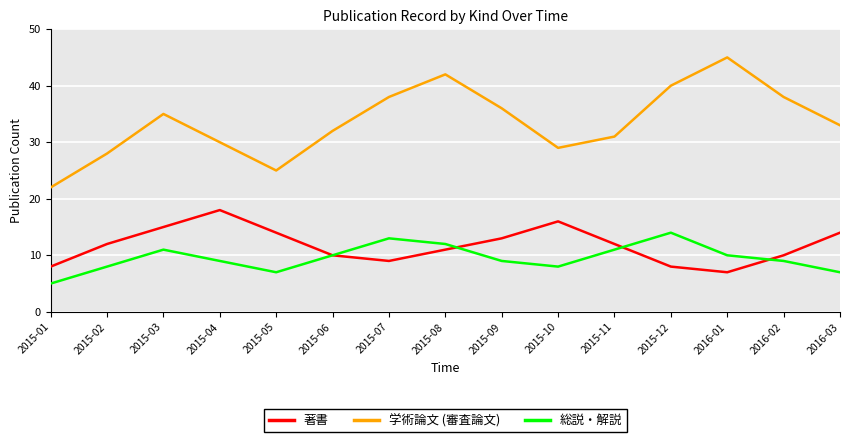

Where is the first local minimum for 著書?

2015-07